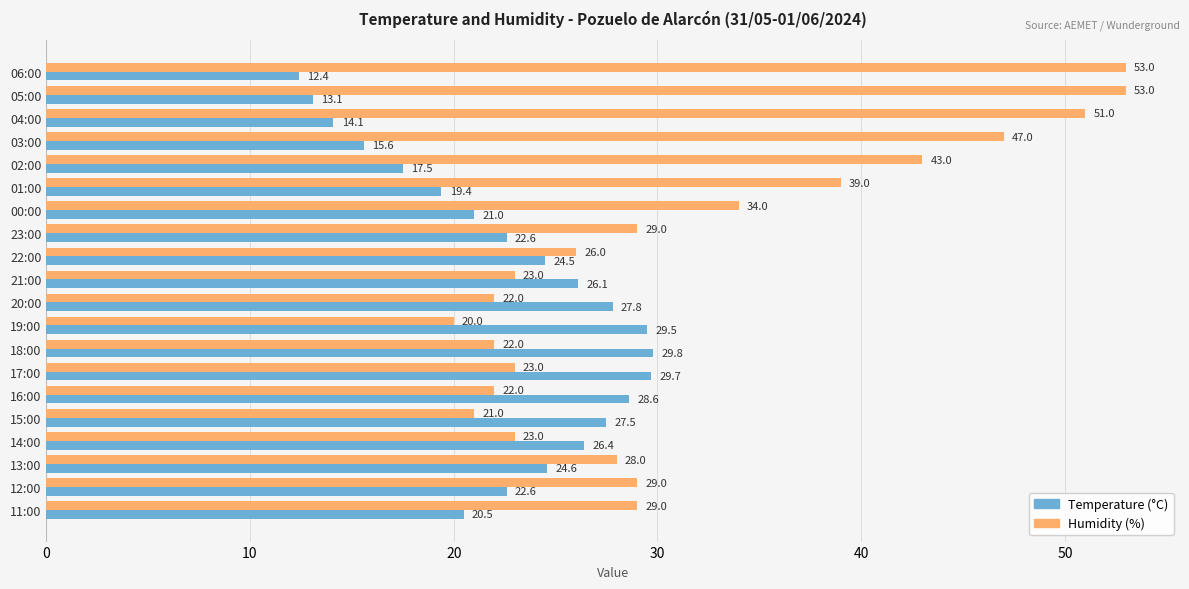

What are all the series names shown in the legend?

Temperature (°C), Humidity (%)